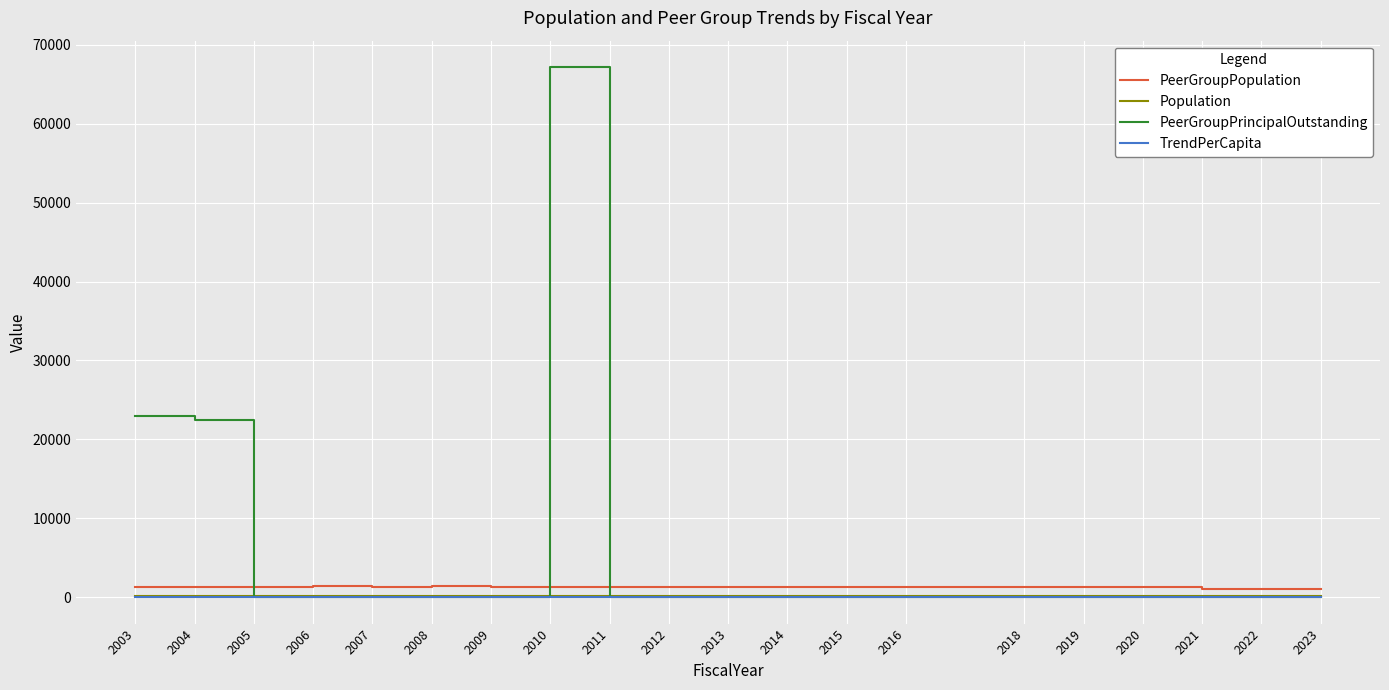

What is the average value of the TrendPerCapita series?

4.3